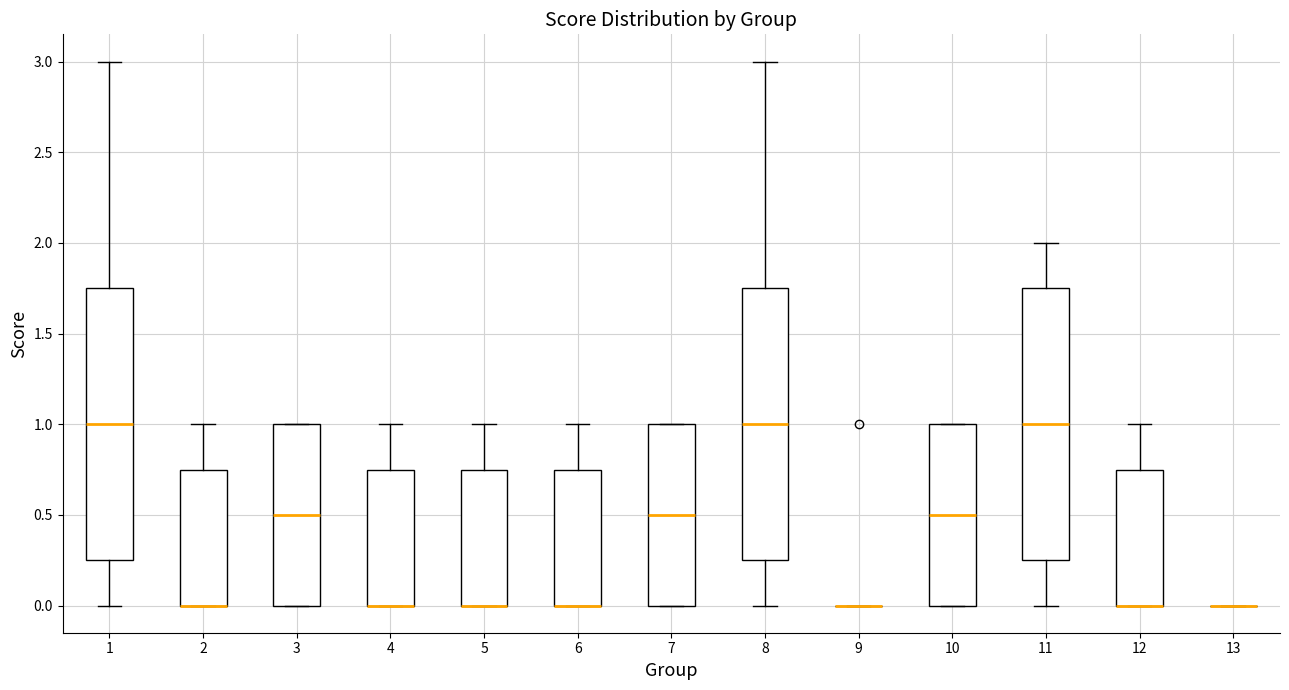

Reading left to right, read every box against the y-axis: the position of its median line, the range the box covers, and the ends of its whiskers. The values are not printed on the chart, so give them approximately, as read against the axis.

1: median 1.00, box 0.25 to 1.75, whiskers 0.00 to 3.00
2: median 0.00 (drawn on the box's lower edge), box 0.00 to 0.75, whiskers 0.00 to 1.00
3: median 0.50, box 0.00 to 1.00, whiskers 0.00 to 1.00
4: median 0.00 (drawn on the box's lower edge), box 0.00 to 0.75, whiskers 0.00 to 1.00
5: median 0.00 (drawn on the box's lower edge), box 0.00 to 0.75, whiskers 0.00 to 1.00
6: median 0.00 (drawn on the box's lower edge), box 0.00 to 0.75, whiskers 0.00 to 1.00
7: median 0.50, box 0.00 to 1.00, whiskers 0.00 to 1.00
8: median 1.00, box 0.25 to 1.75, whiskers 0.00 to 3.00
9: box collapsed to a line at 0.00, whiskers 0.00 to 0.00
10: median 0.50, box 0.00 to 1.00, whiskers 0.00 to 1.00
11: median 1.00, box 0.25 to 1.75, whiskers 0.00 to 2.00
12: median 0.00 (drawn on the box's lower edge), box 0.00 to 0.75, whiskers 0.00 to 1.00
13: box collapsed to a line at 0.00, whiskers 0.00 to 0.00